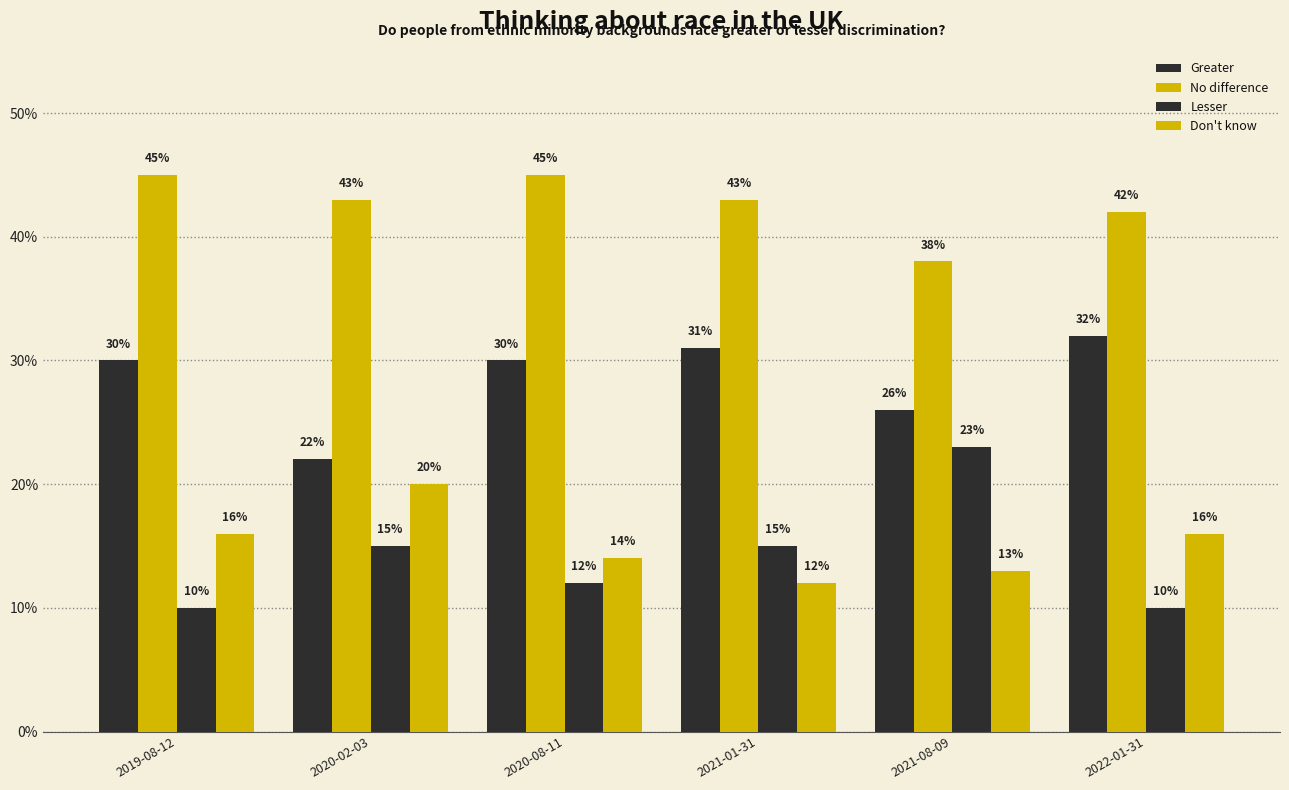

Which series changed the most between 2021-01-31 and 2021-08-09?

Lesser